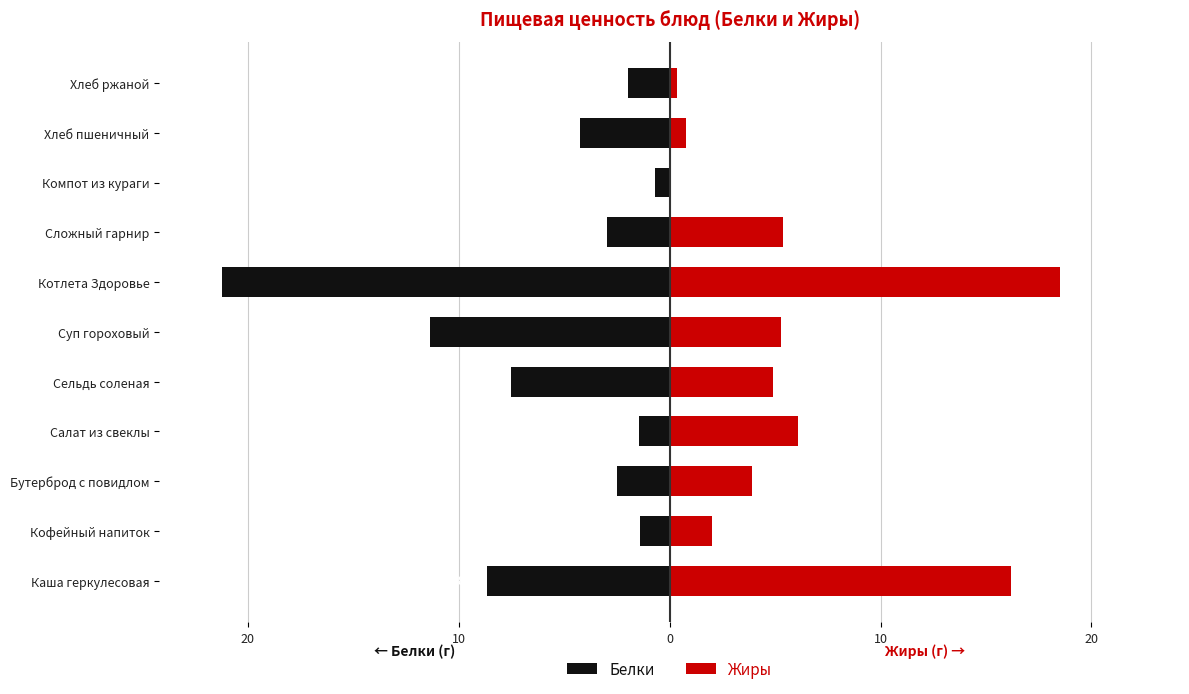

True or false: Белки has a value of -21.2 at Котлета Здоровье.

True